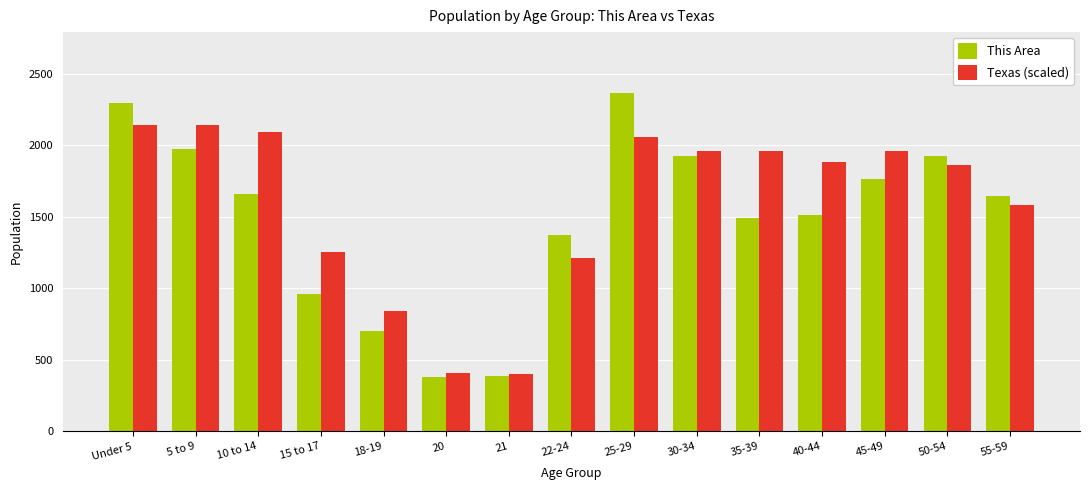

How many distinct data groups are displayed?

2